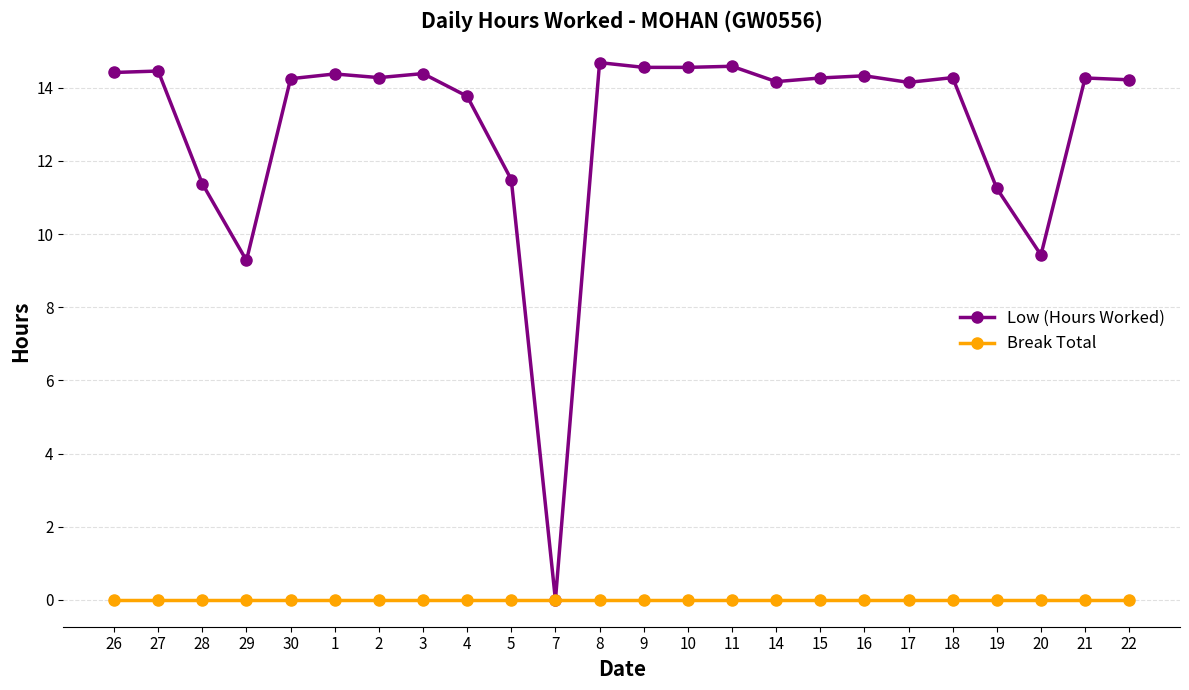

Which series has the widest spread of values?

Low (Hours Worked)